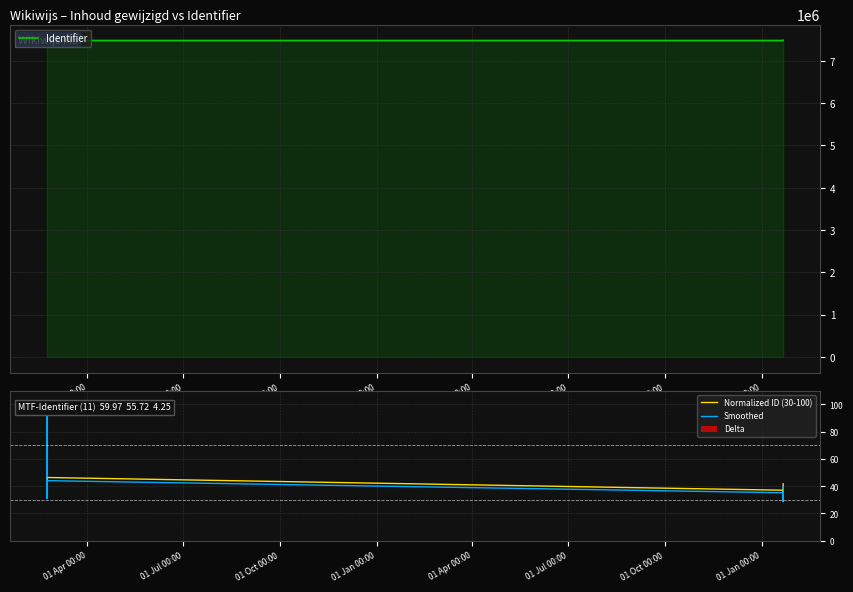

What is the difference between the highest and lowest values at 01 Oct 00:00?

7479026.0